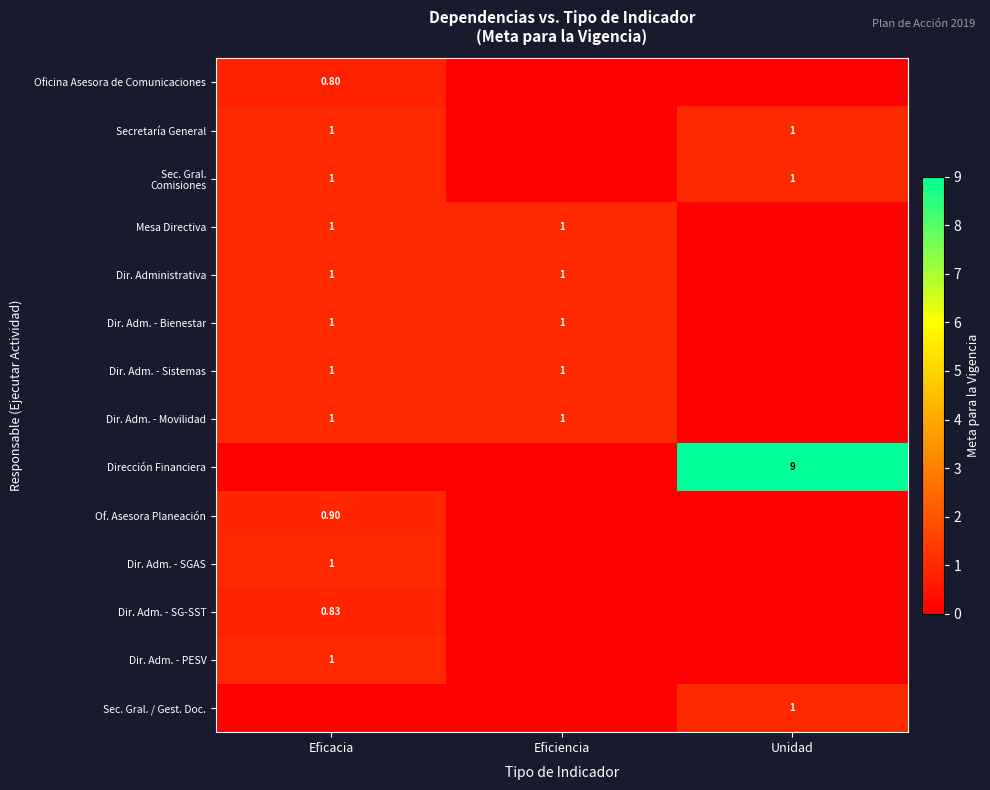

The value of Dir. Adm. - PESV at Eficacia is 0.6. True or false?

False